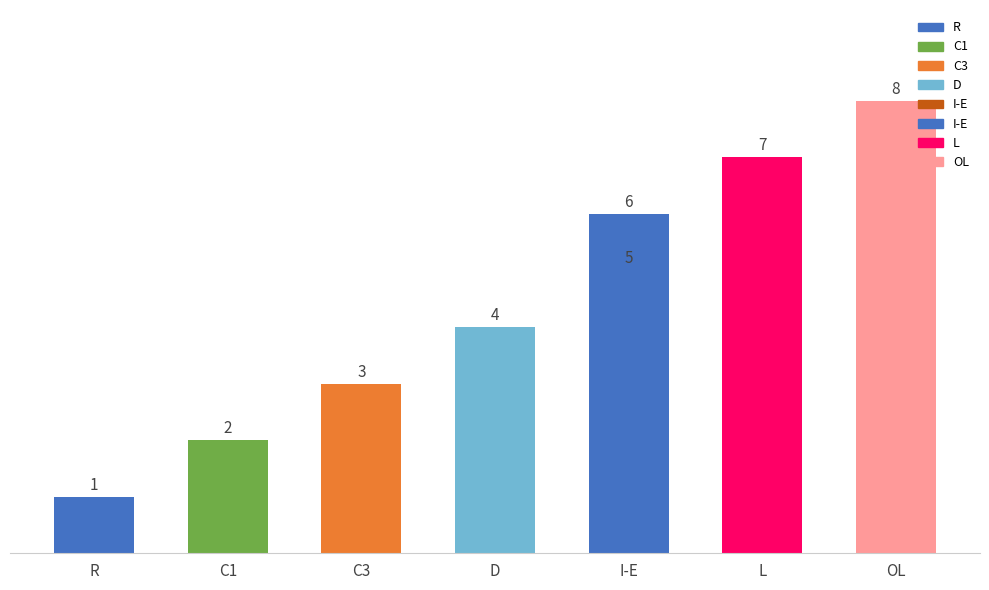

Rank the categories by value from highest to lowest.

OL, L, I-E, I-E, D, C3, C1, R